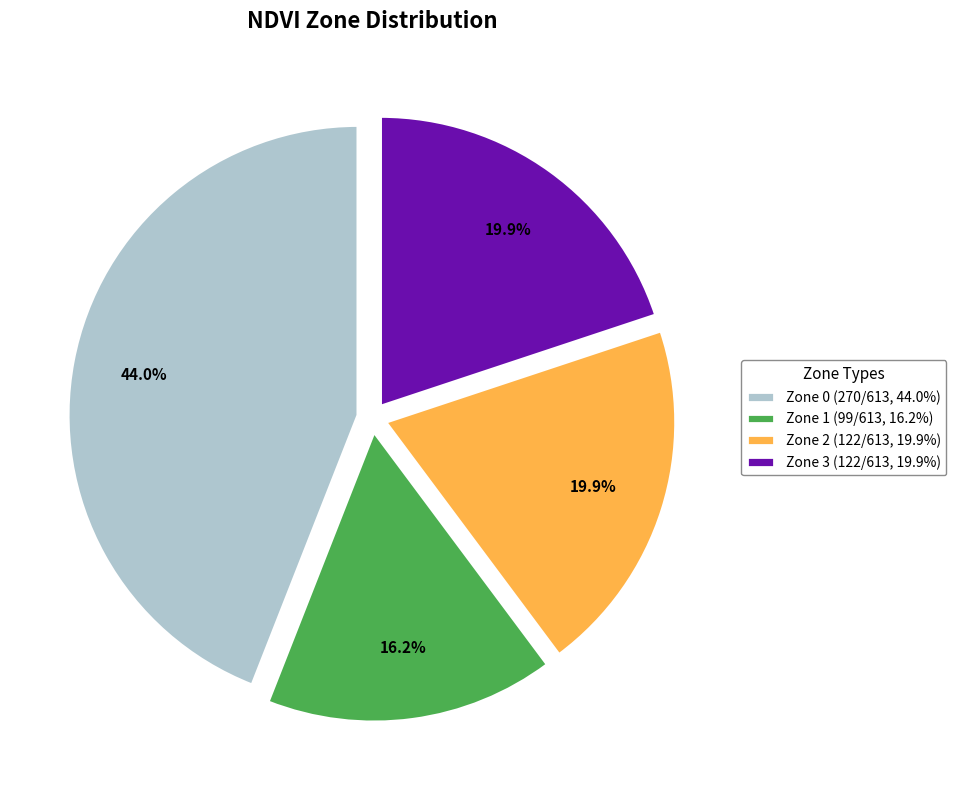

To the nearest percent, what is the average slice percentage?

25%